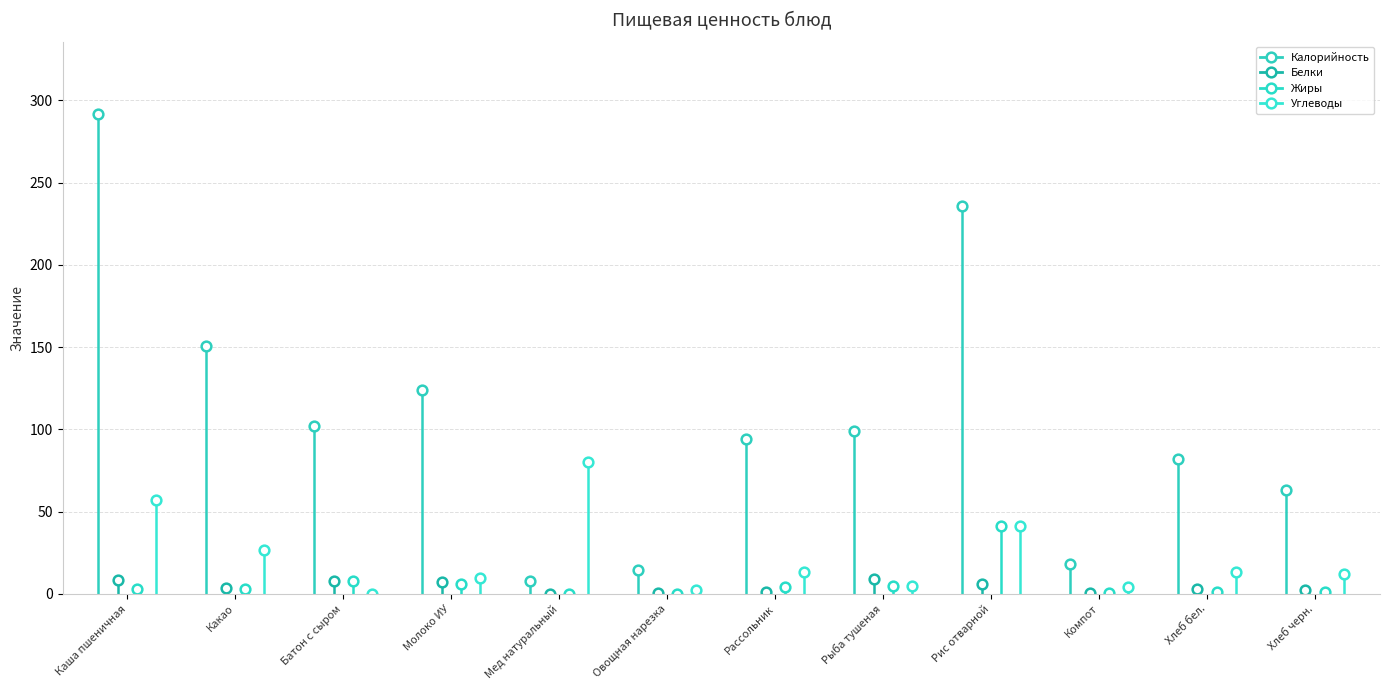

The value of Жиры at Какао is 3.2. True or false?

True